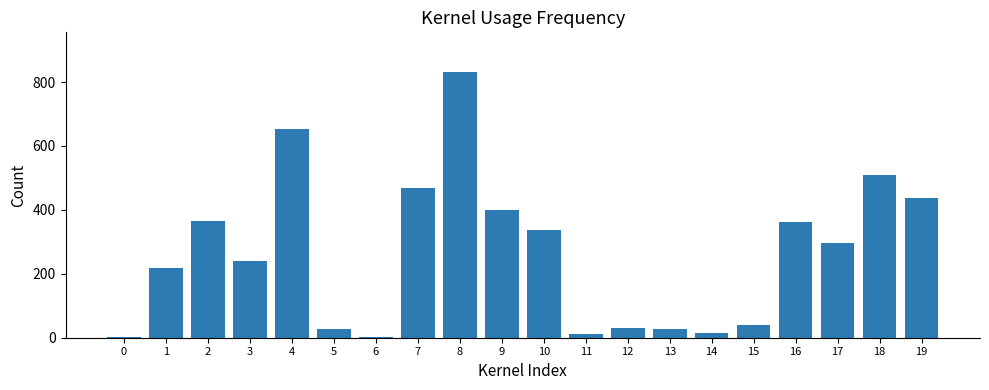

What is the change in value from 2 to 10?

-30